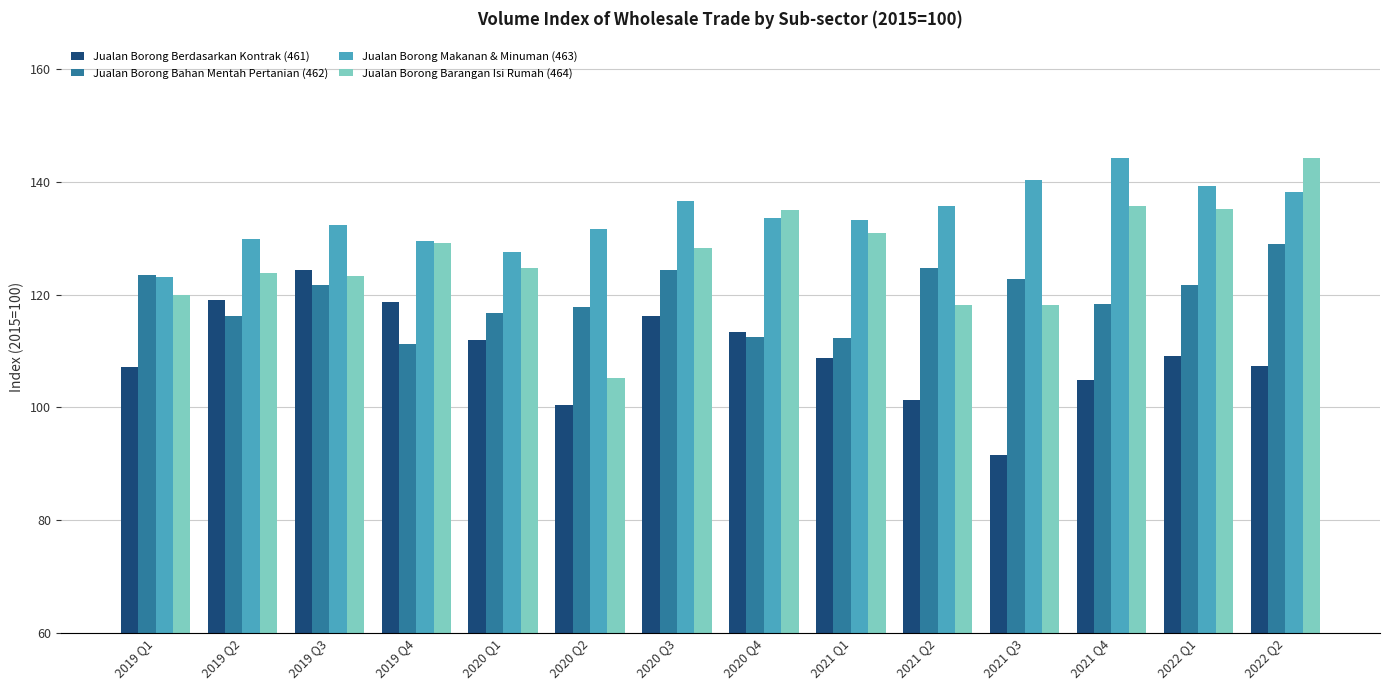

Is the value of Jualan Borong Makanan & Minuman (463) at 2022 Q2 greater than the value of Jualan Borong Bahan Mentah Pertanian (462) at 2022 Q2?

Yes